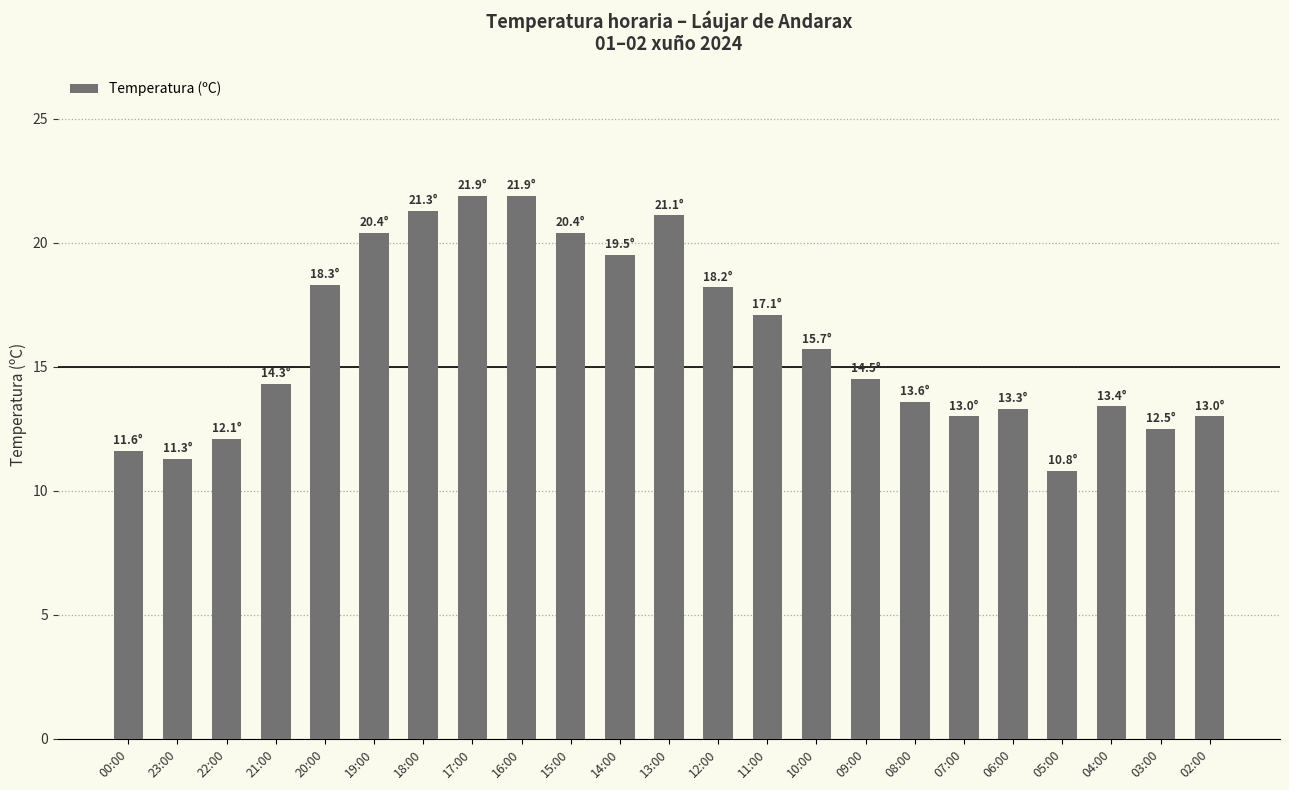

Between 04:00 and 15:00, which is larger?

15:00